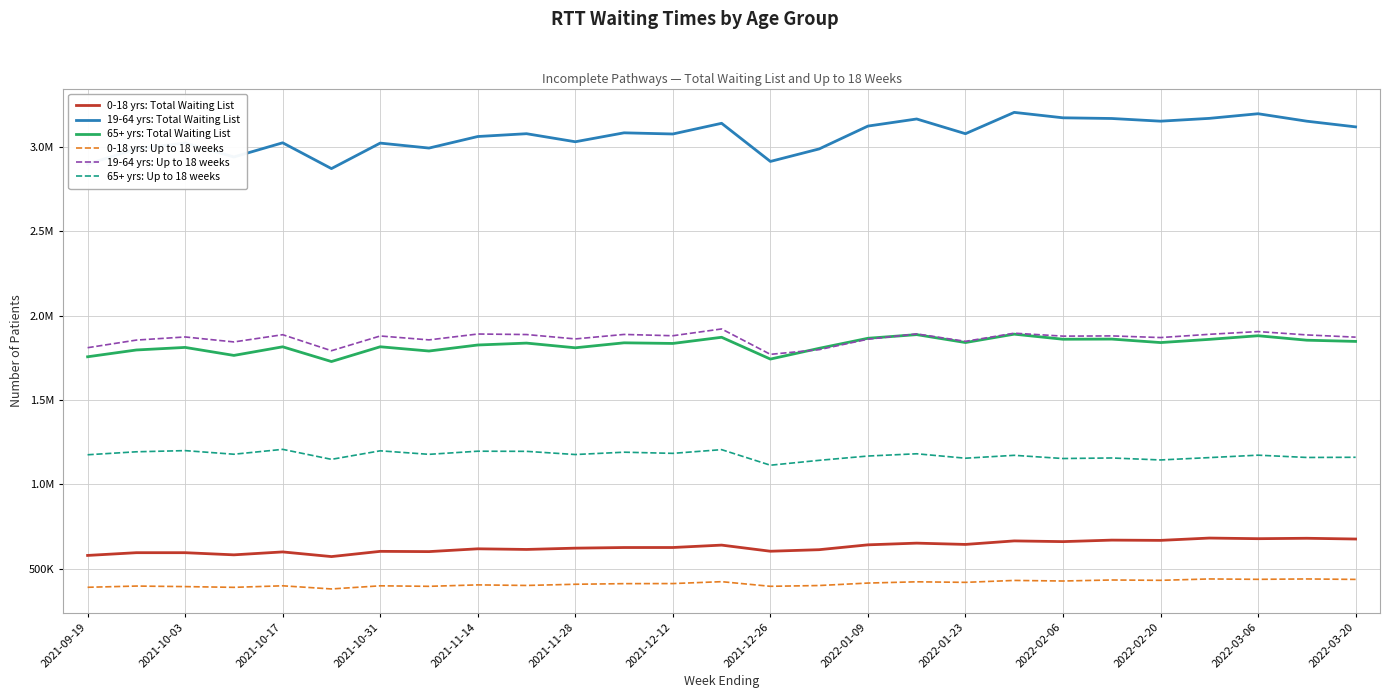

What is the value of the 65+ yrs: Up to 18 weeks point at the 9th from the left?

1196830